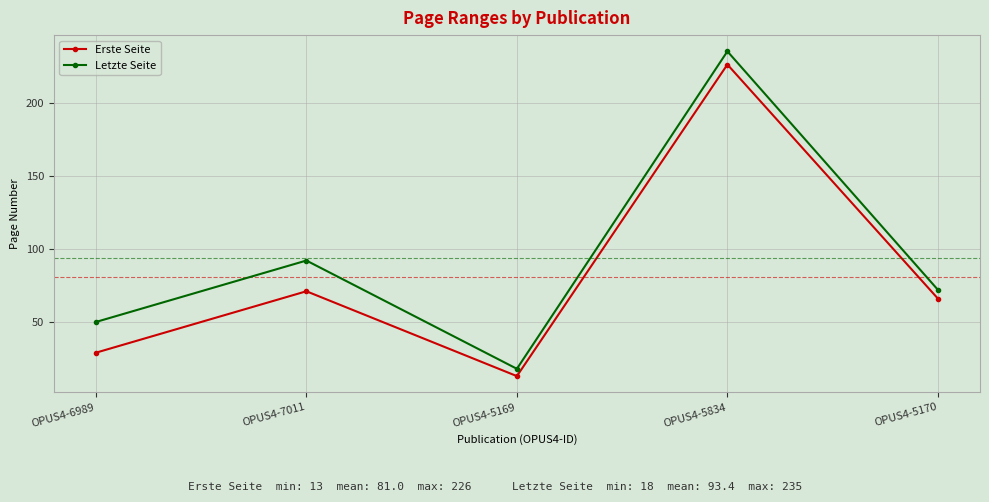

What is the spread (max minus min) of values at OPUS4-5169?

5